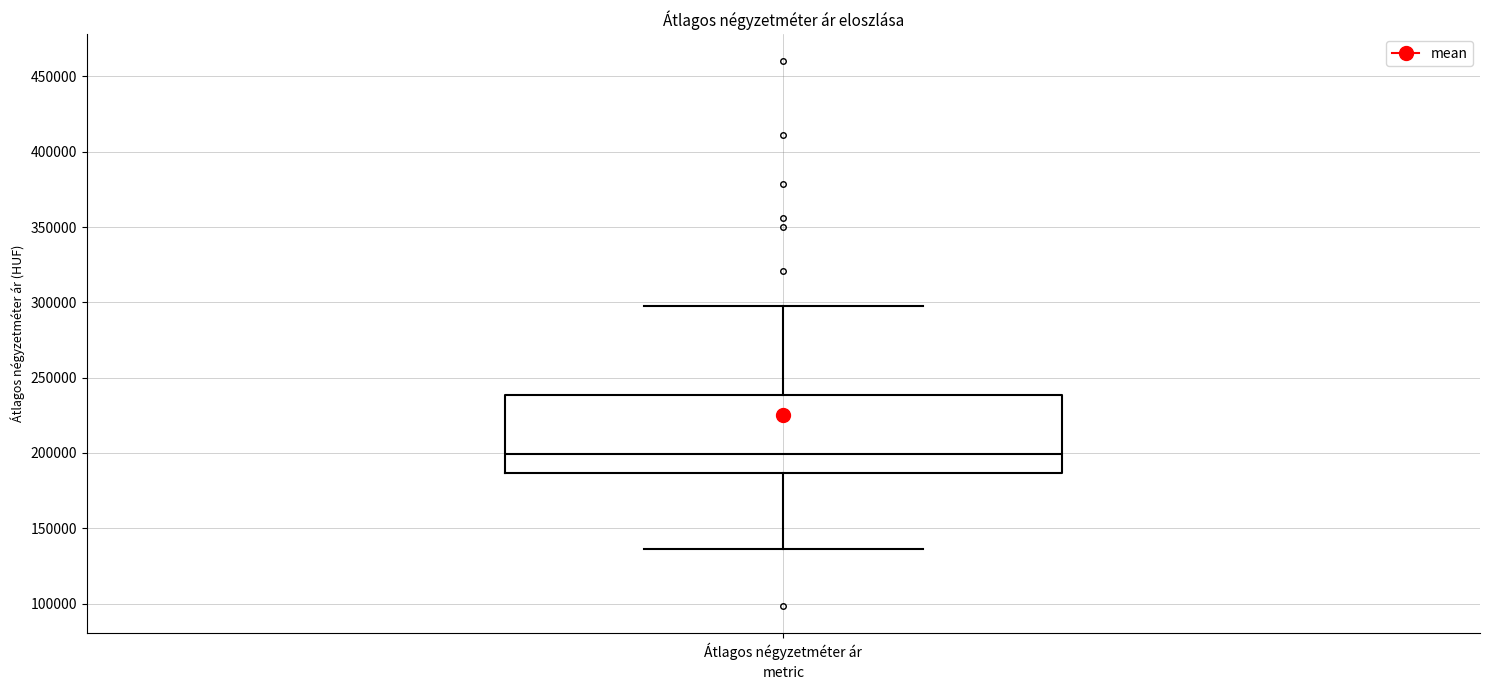

Transcribe this box plot: give where the median line is, the range the box spans, and where the two whiskers end, as read against the y-axis. The values are not printed on the chart, so give them approximately, as read against the axis.

median 200000, box 185000 to 240000, whiskers 135000 to 295000